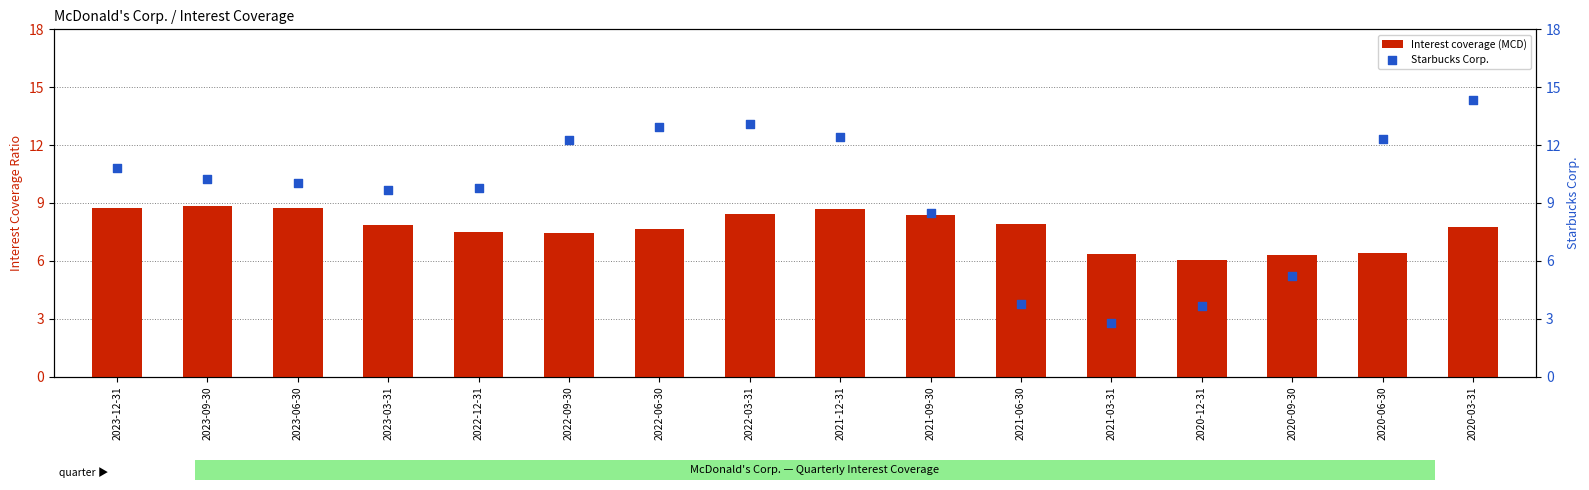

Is the value of Starbucks Corp. at 2020-06-30 greater than the value of Interest coverage (MCD) at 2023-09-30?

Yes